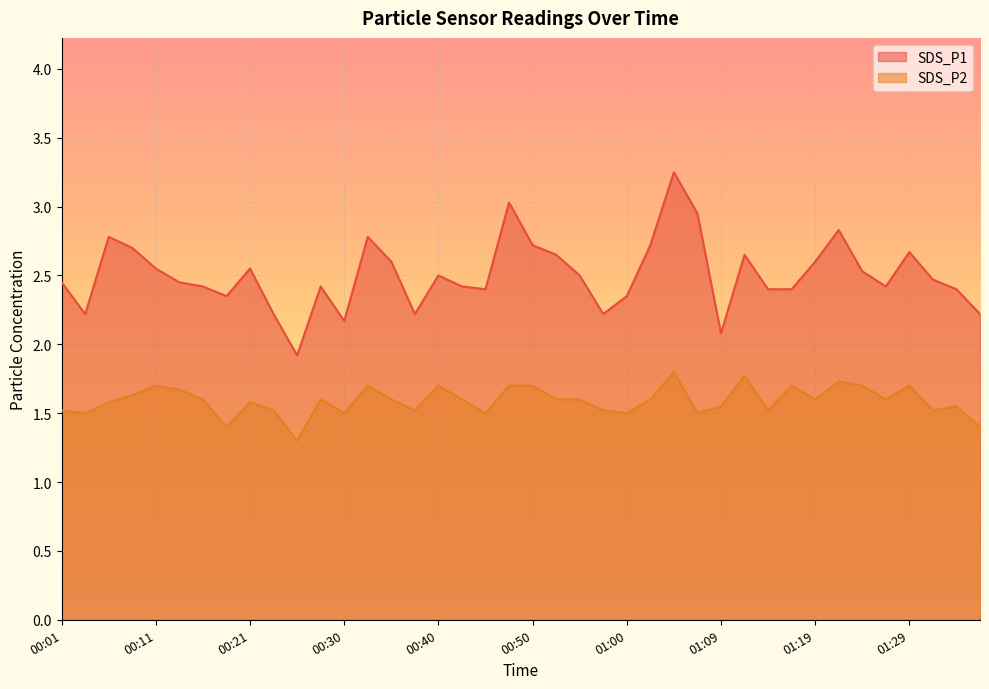

Where is the first local maximum for SDS_P1?

00:06